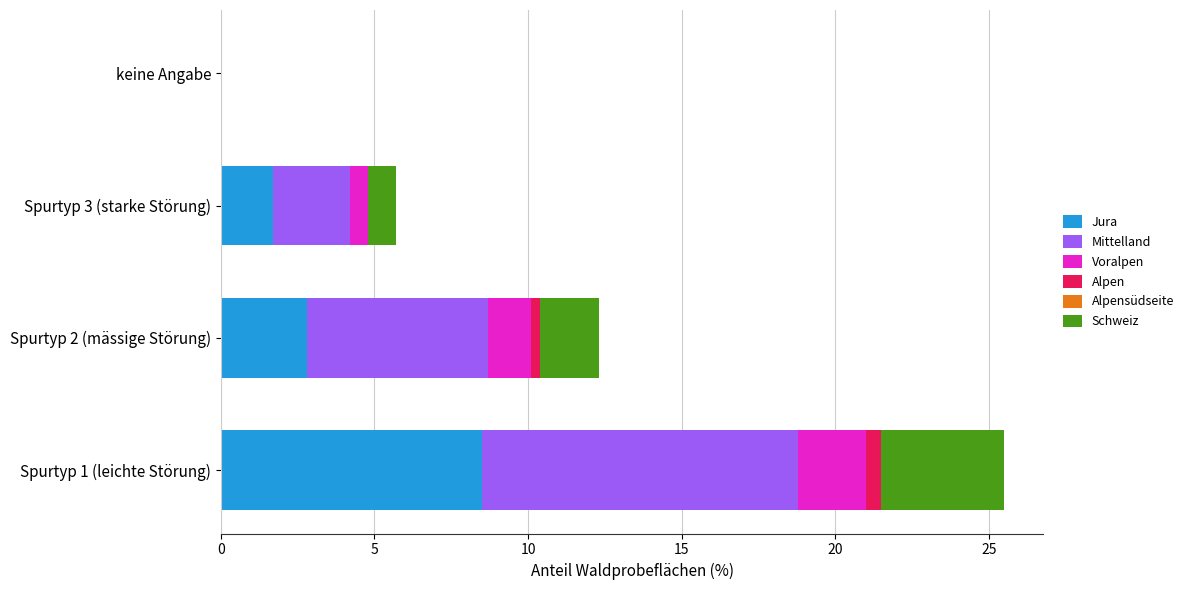

How many distinct data groups are displayed?

5